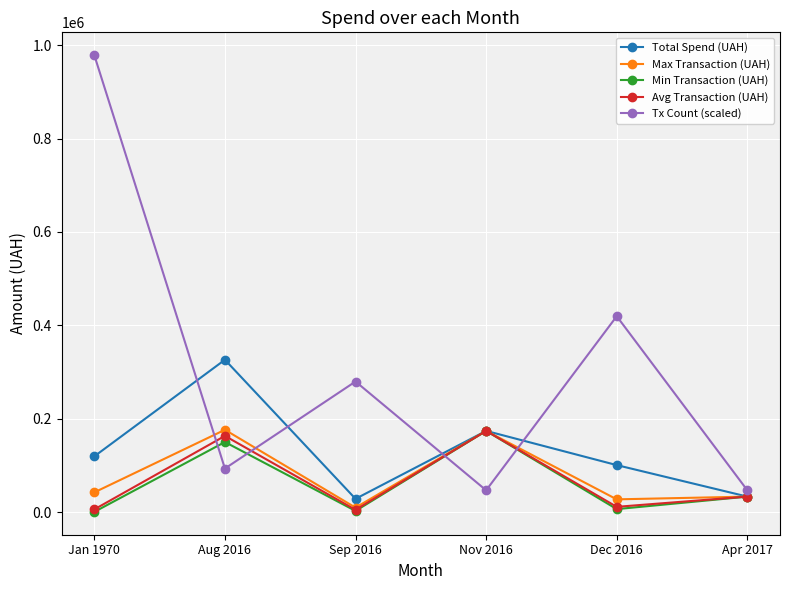

In Avg Transaction (UAH), how many points are higher than both neighbors (excluding endpoints)?

2